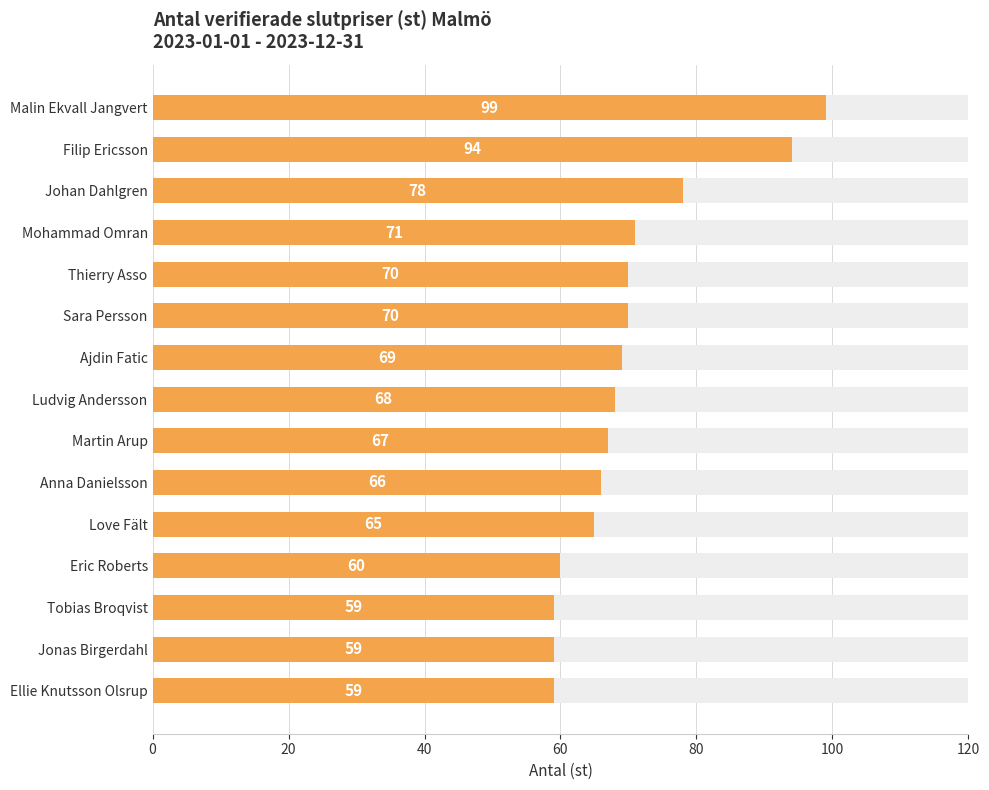

What value does the data have at Eric Roberts?

60